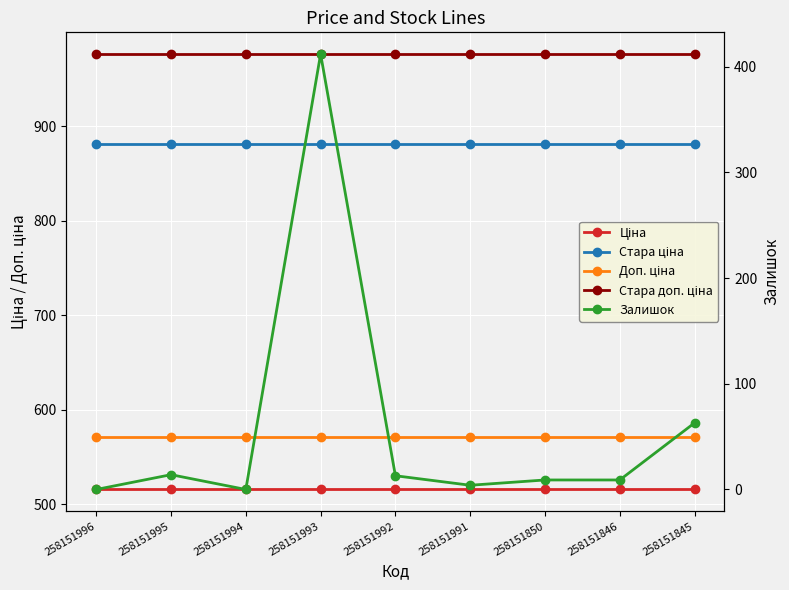

Read the Стара ціна value at 258151995.

881.1